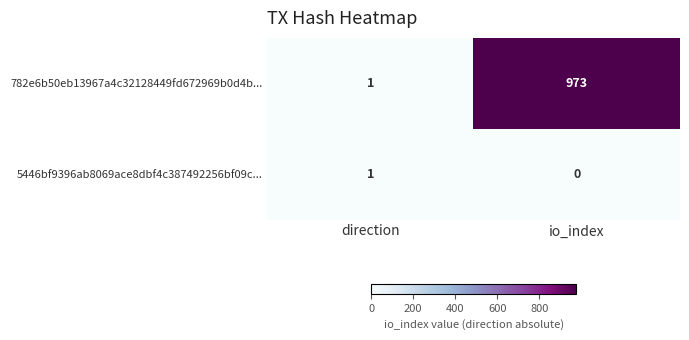

Which series has the widest spread of values?

782e6b50eb13967a4c32128449fd672969b0d4b...